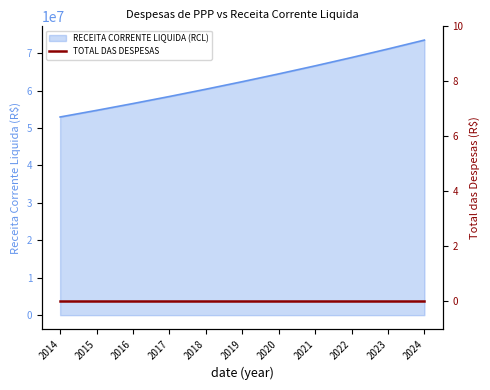

What is the sum of all values?

689843996.6